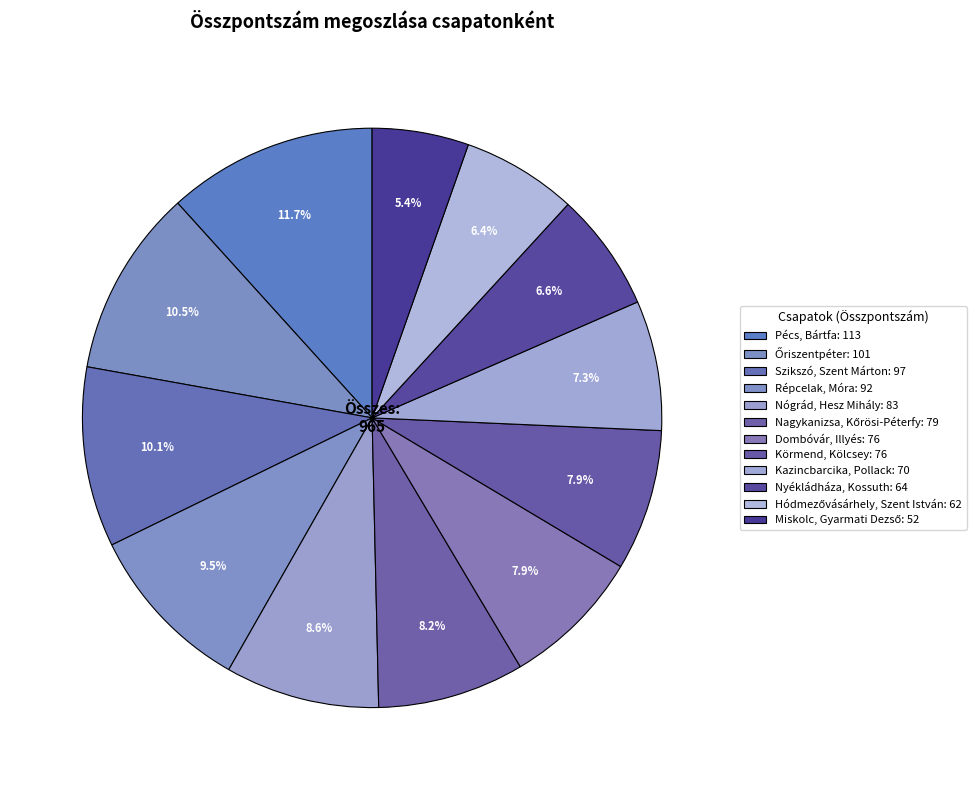

What is the largest slice in the pie chart?

Pécs, Bártfa